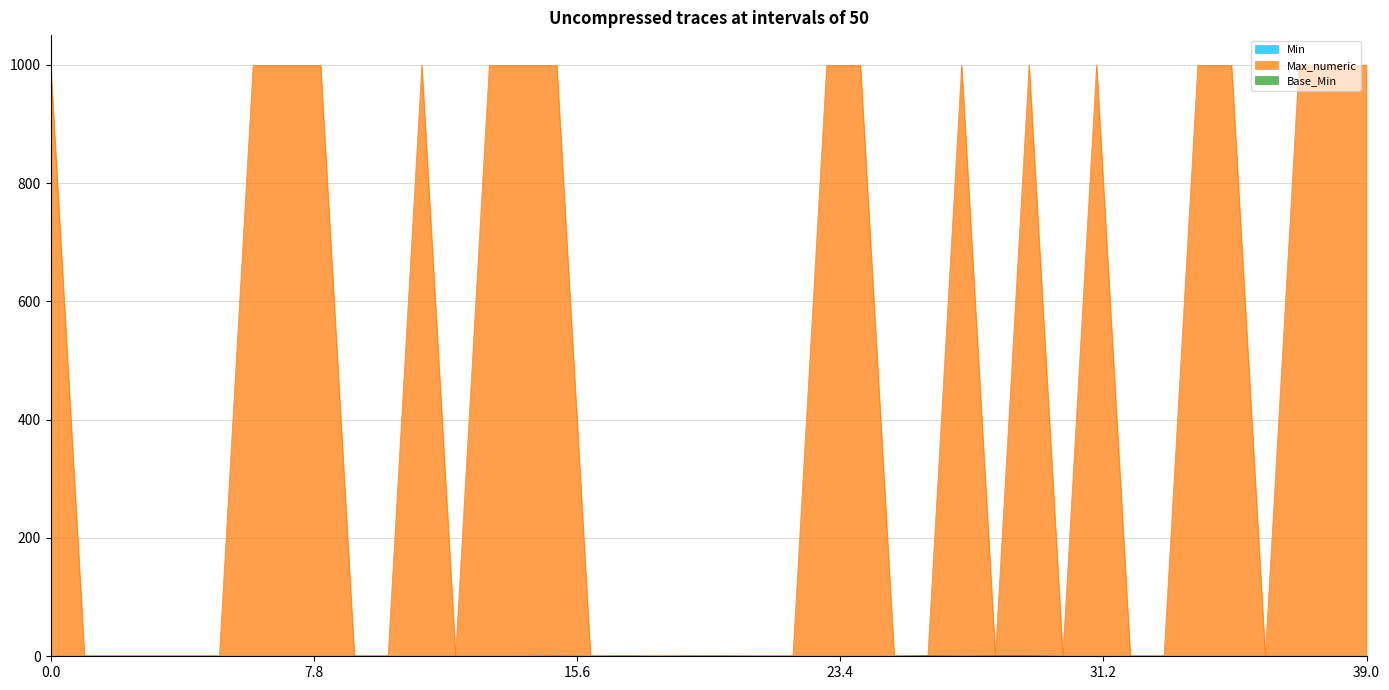

Is it true that Min equals 1 at Observation.effective[x]?

False